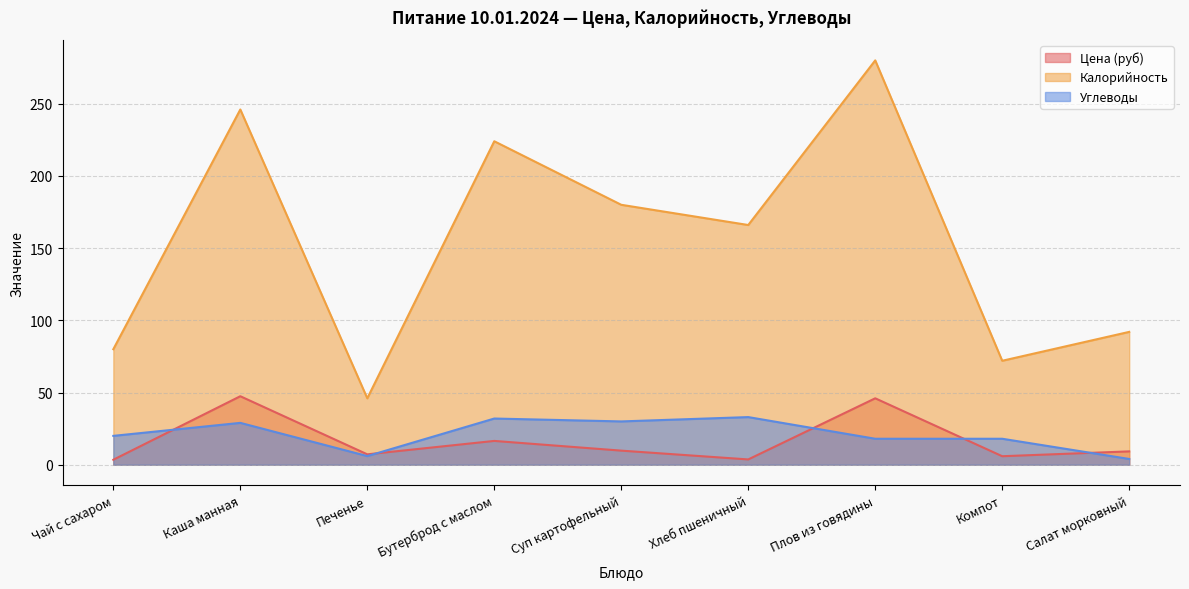

After their last crossing, which series has the higher values: Цена (руб) or Углеводы?

Цена (руб)